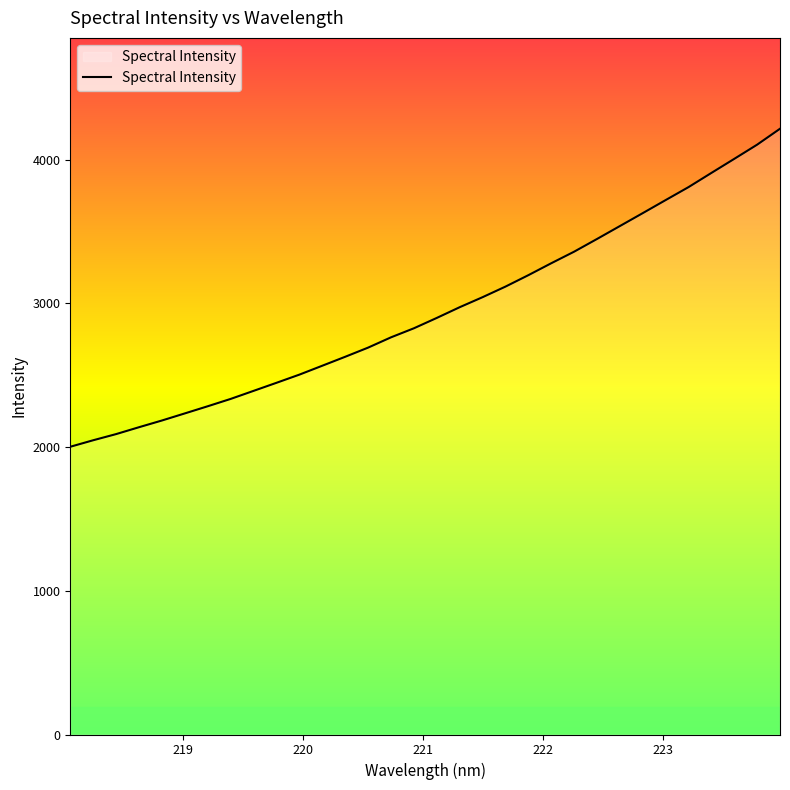

What is the minimum value shown in the chart?

2002.8